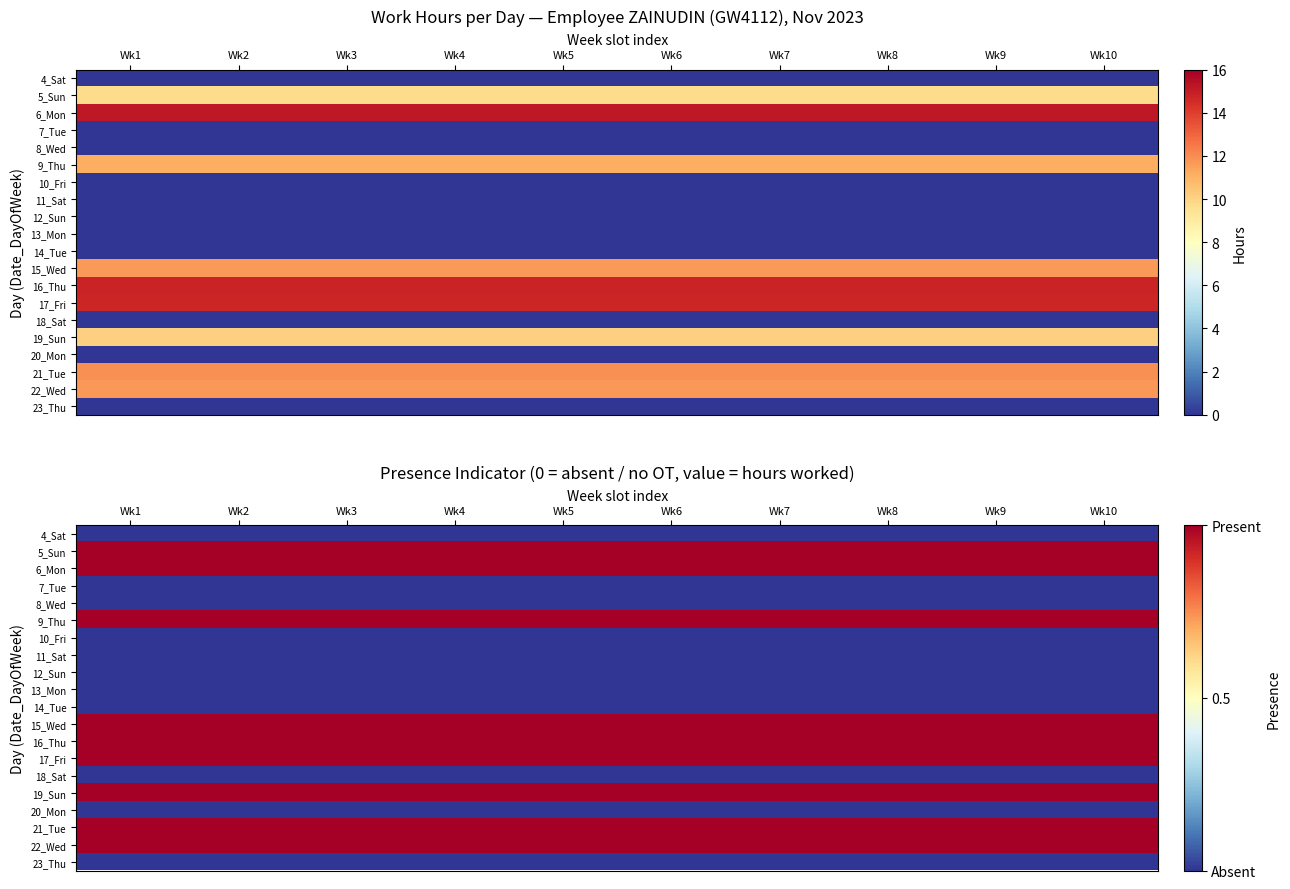

At which label does 17_Fri reach its peak?

Wk1